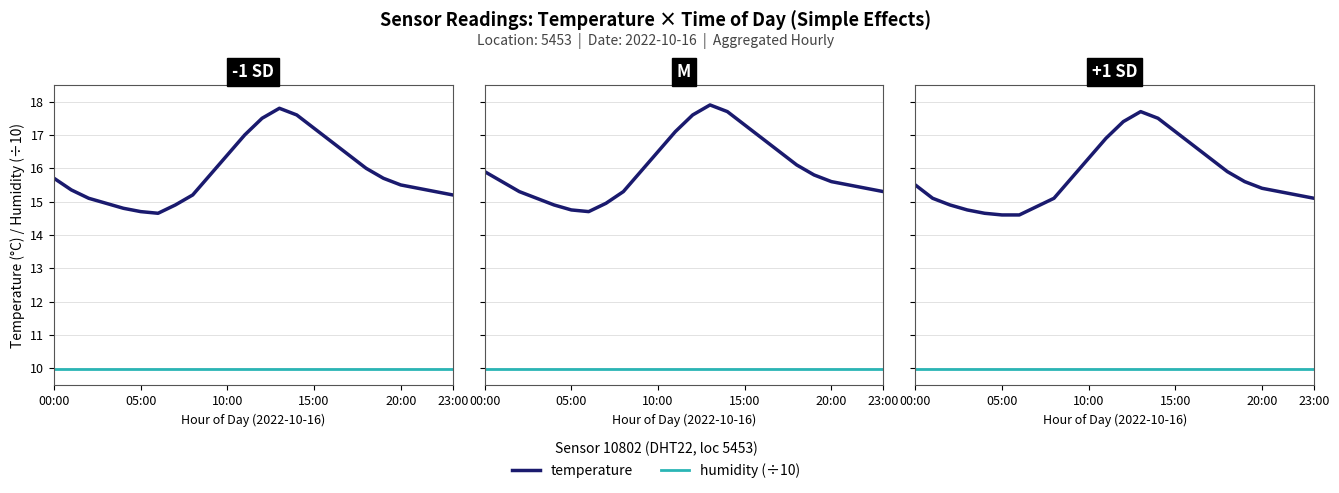

Rank the series at 6 from lowest to highest value.

humidity (÷10), temperature